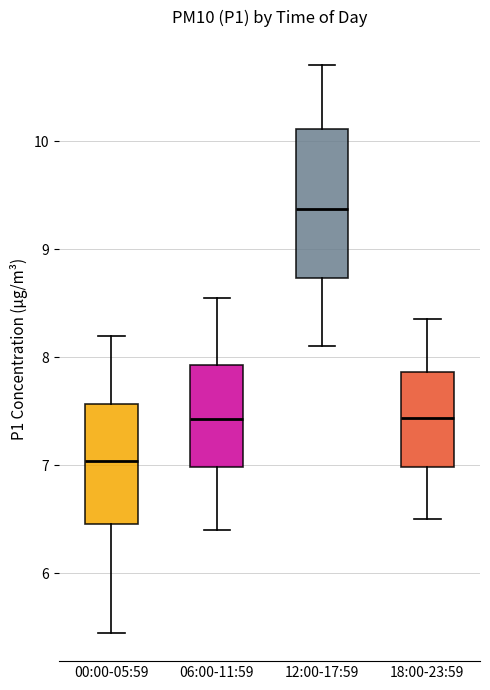

Reading left to right, transcribe this box plot: for each box, give where its median line is, the range the box spans, and where its two whiskers end, as read against the y-axis. The values are not printed on the chart, so give them approximately, as read against the axis.

00:00-05:59: median 7.0, box 6.5 to 7.6, whiskers 5.5 to 8.2
06:00-11:59: median 7.4, box 7.0 to 7.9, whiskers 6.4 to 8.6
12:00-17:59: median 9.4, box 8.7 to 10.1, whiskers 8.1 to 10.7
18:00-23:59: median 7.4, box 7.0 to 7.9, whiskers 6.5 to 8.4